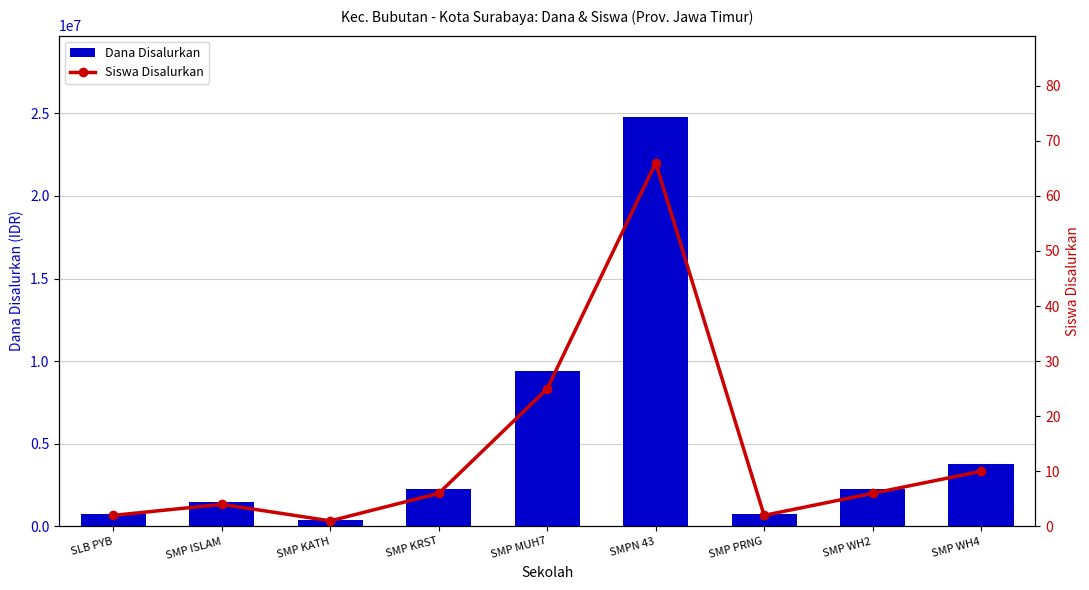

Read the Siswa Disalurkan value at SMP KRST, to the nearest 5.

5